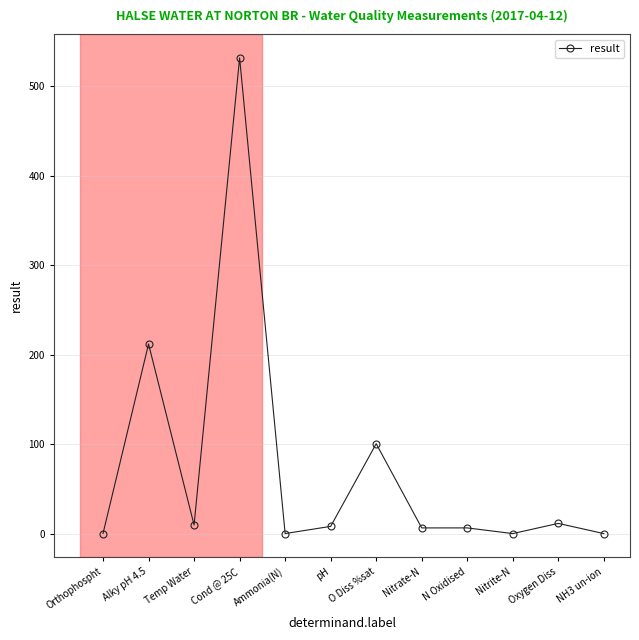

How many lines are shown in the chart?

1